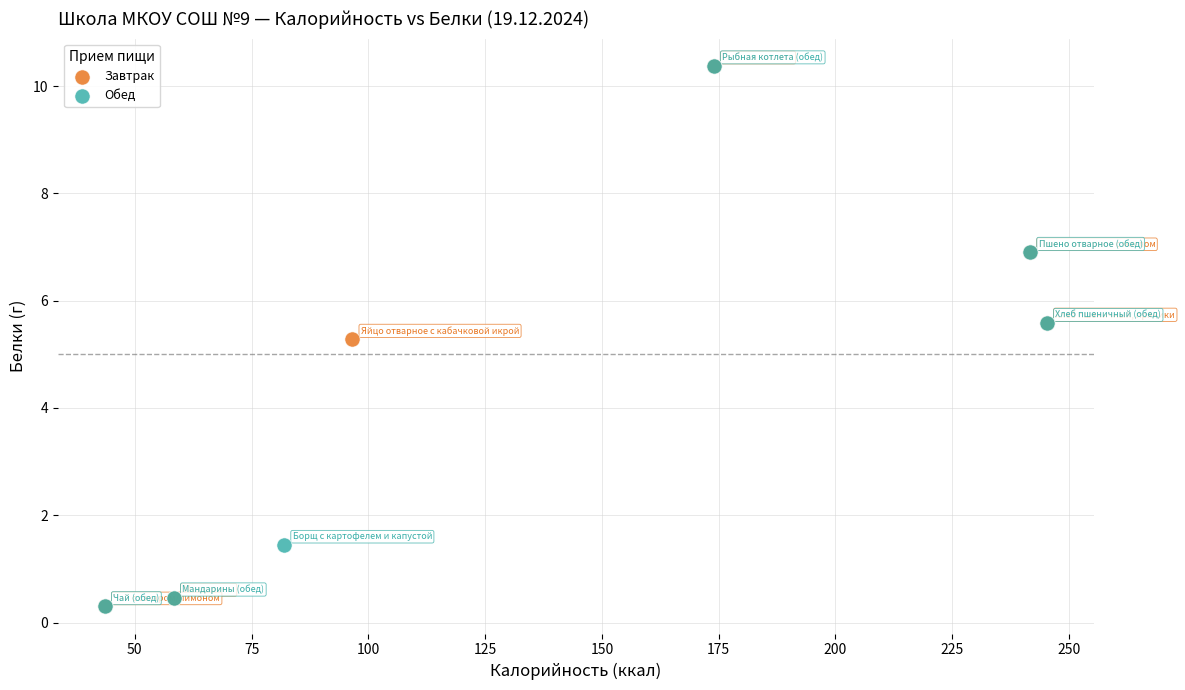

What are all the series names shown in the legend?

Завтрак, Обед